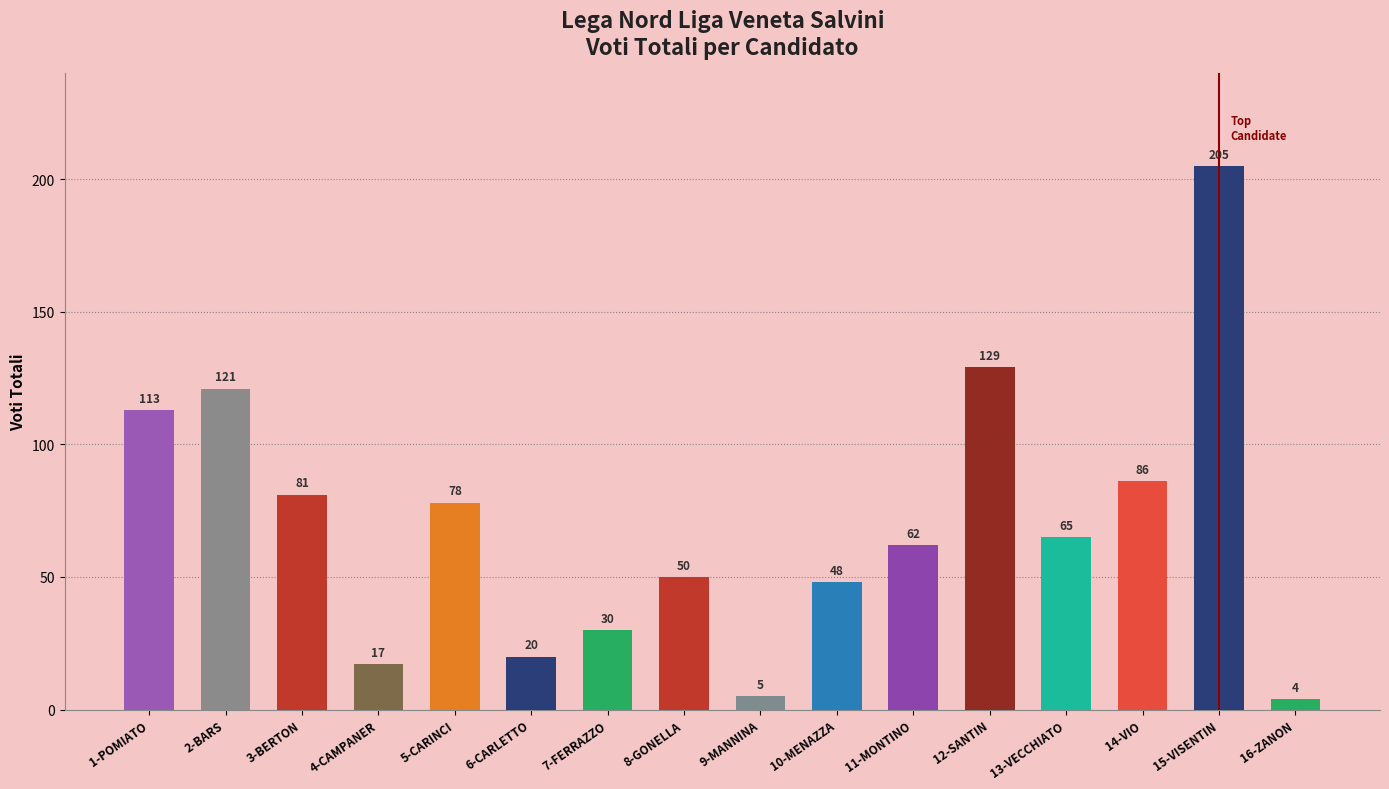

What is the difference between the maximum and second lowest values?

200